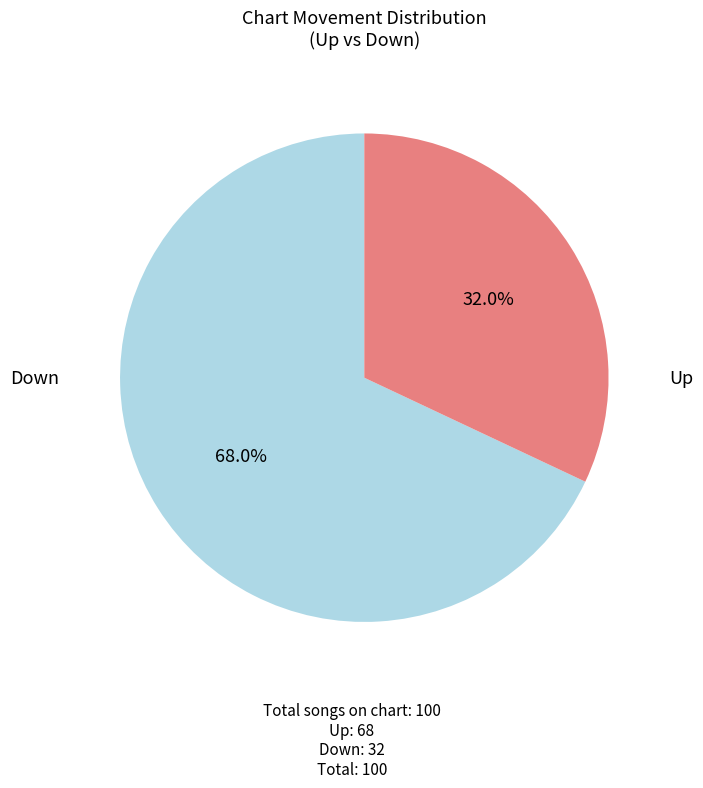

Is there any slice that represents more than half of the pie?

Yes